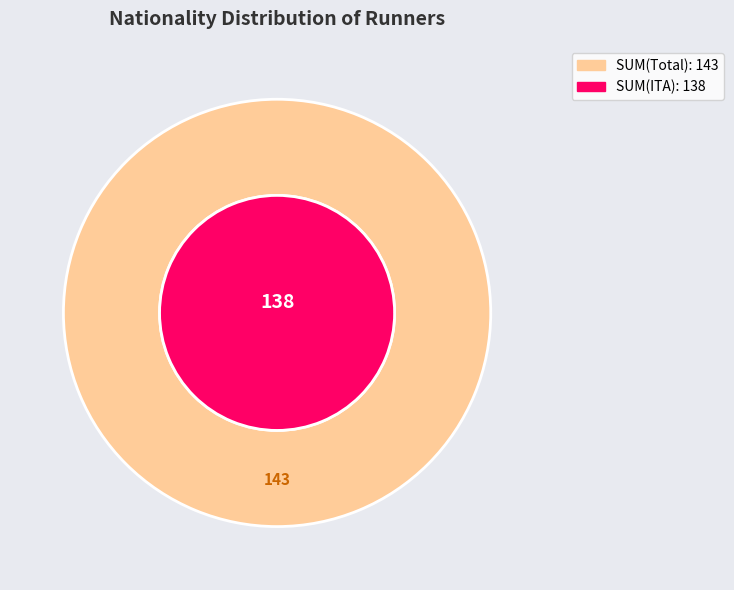

True or false: ita accounts for 99% of the total.

False